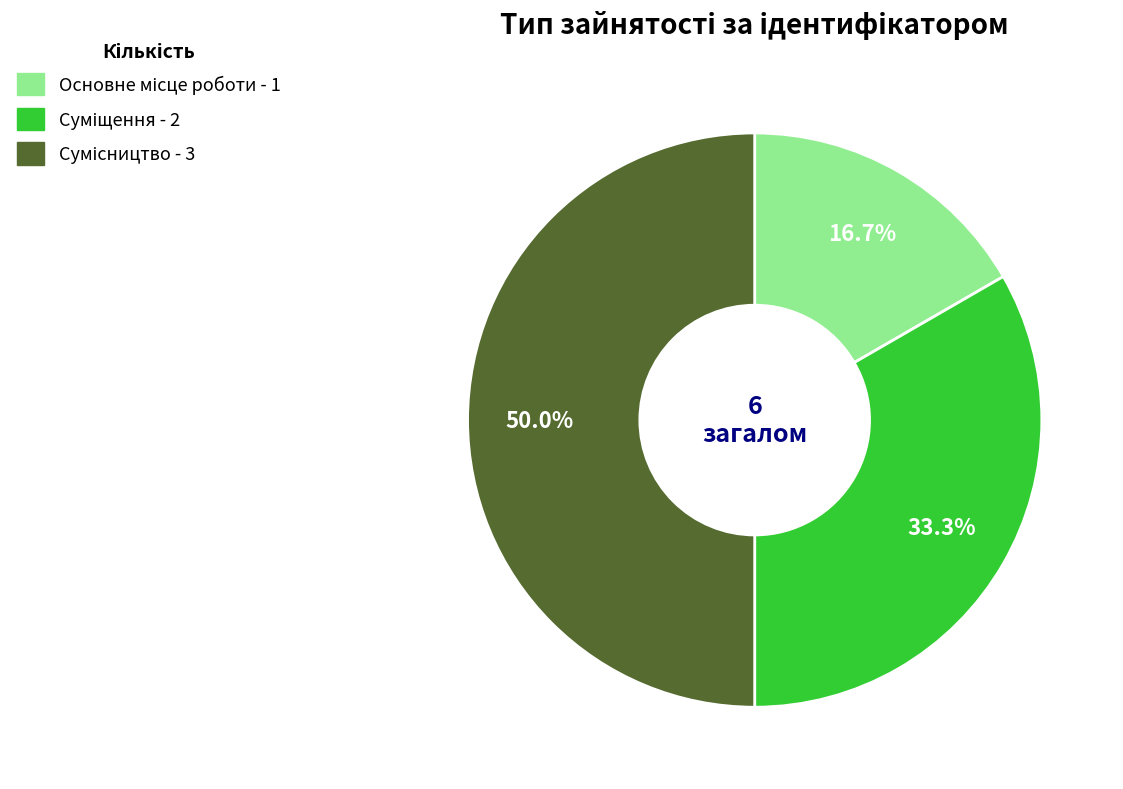

Which slice is the smallest?

Основне місце роботи